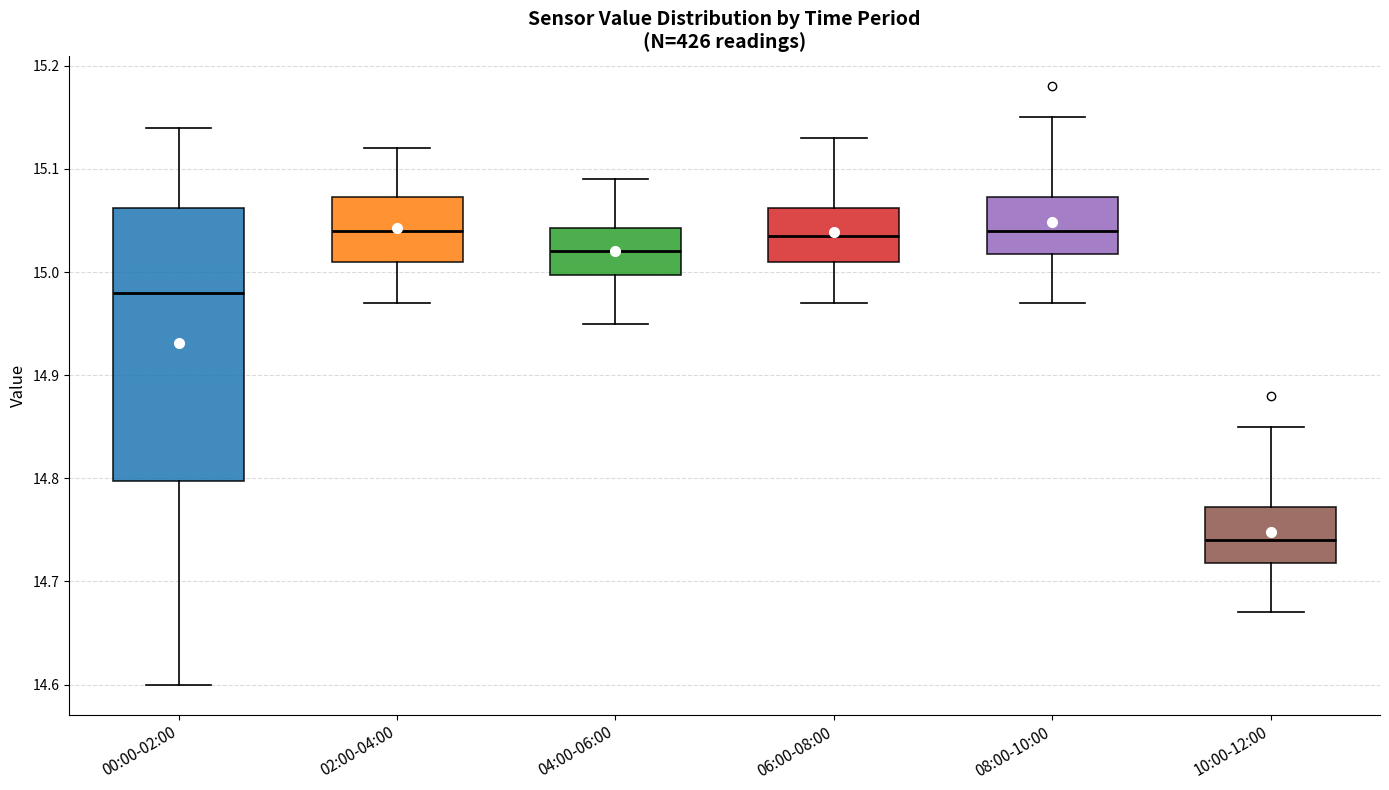

Reading left to right, read every box against the y-axis: the position of its median line, the range the box covers, and the ends of its whiskers. The values are not printed on the chart, so give them approximately, as read against the axis.

00:00-02:00: median 14.98, box 14.80 to 15.06, whiskers 14.60 to 15.14
02:00-04:00: median 15.04, box 15.01 to 15.07, whiskers 14.97 to 15.12
04:00-06:00: median 15.02, box 15.00 to 15.04, whiskers 14.95 to 15.09
06:00-08:00: median 15.04, box 15.01 to 15.06, whiskers 14.97 to 15.13
08:00-10:00: median 15.04, box 15.02 to 15.07, whiskers 14.97 to 15.15
10:00-12:00: median 14.74, box 14.72 to 14.77, whiskers 14.67 to 14.85